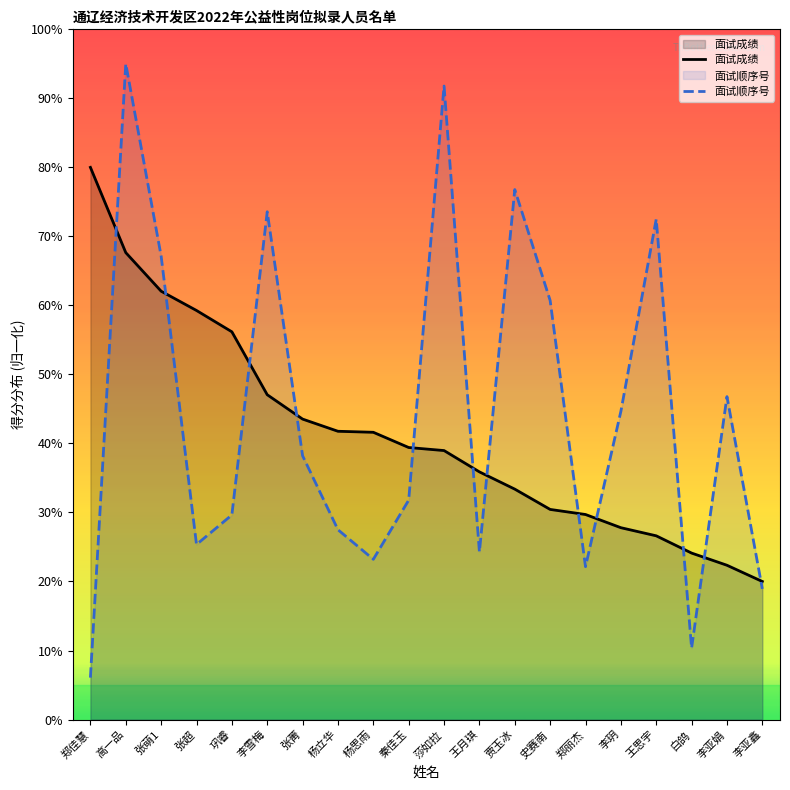

How many lines are shown in the chart?

2